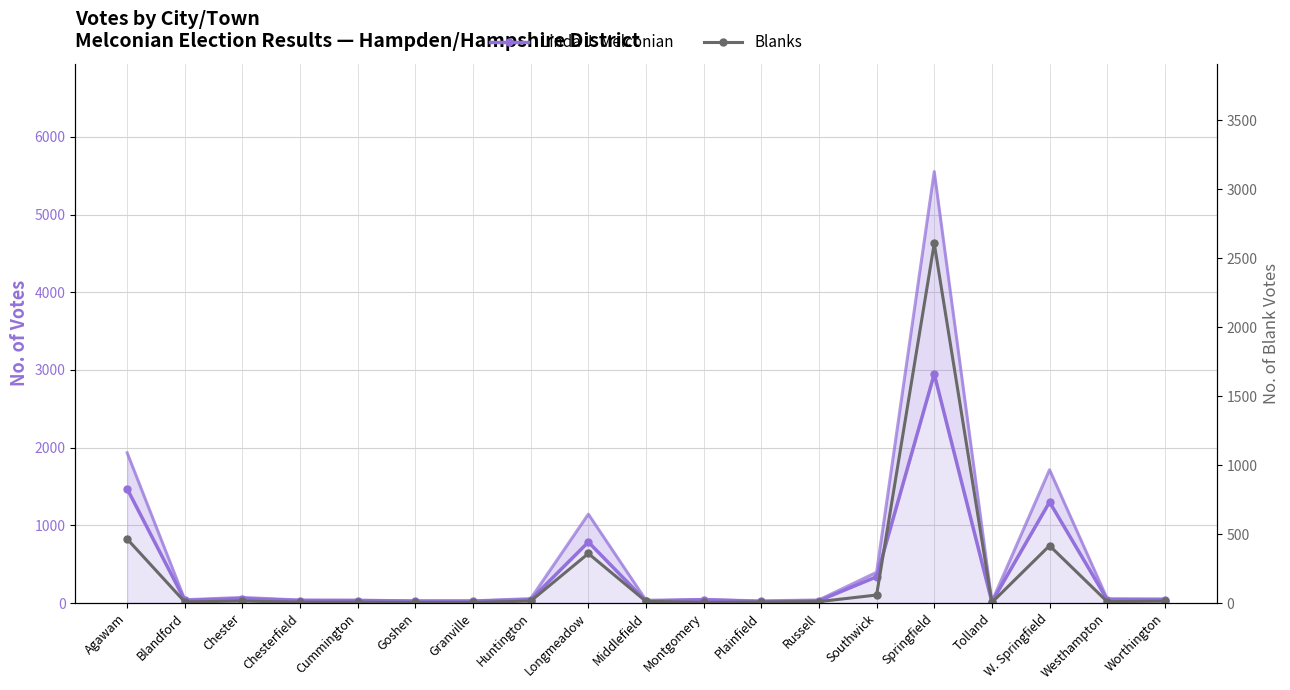

Which series has the widest spread of values?

Linda J. Melconian